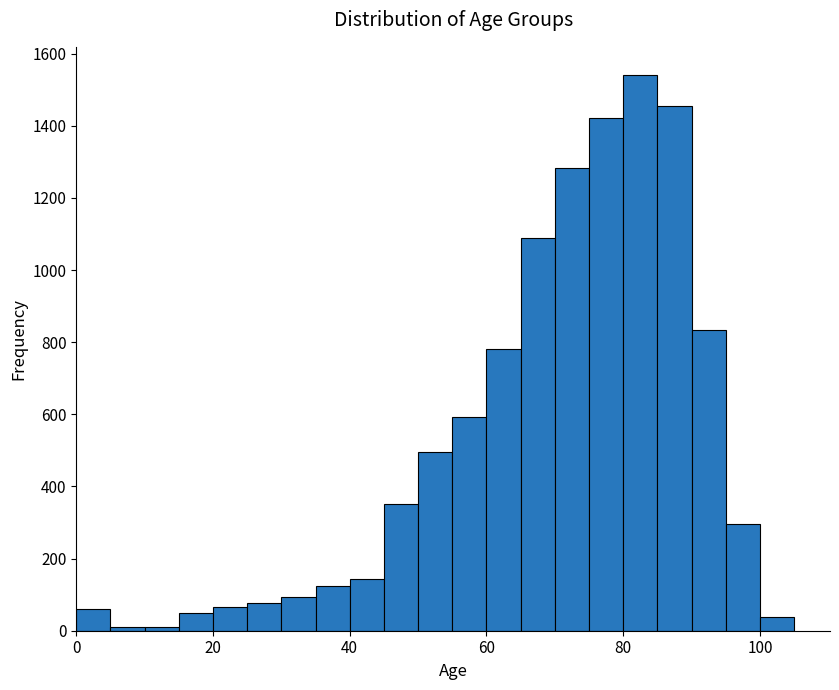

Around what value on the x-axis is the tallest bar? Give the approximate position of its centre, as read against the axis.

82